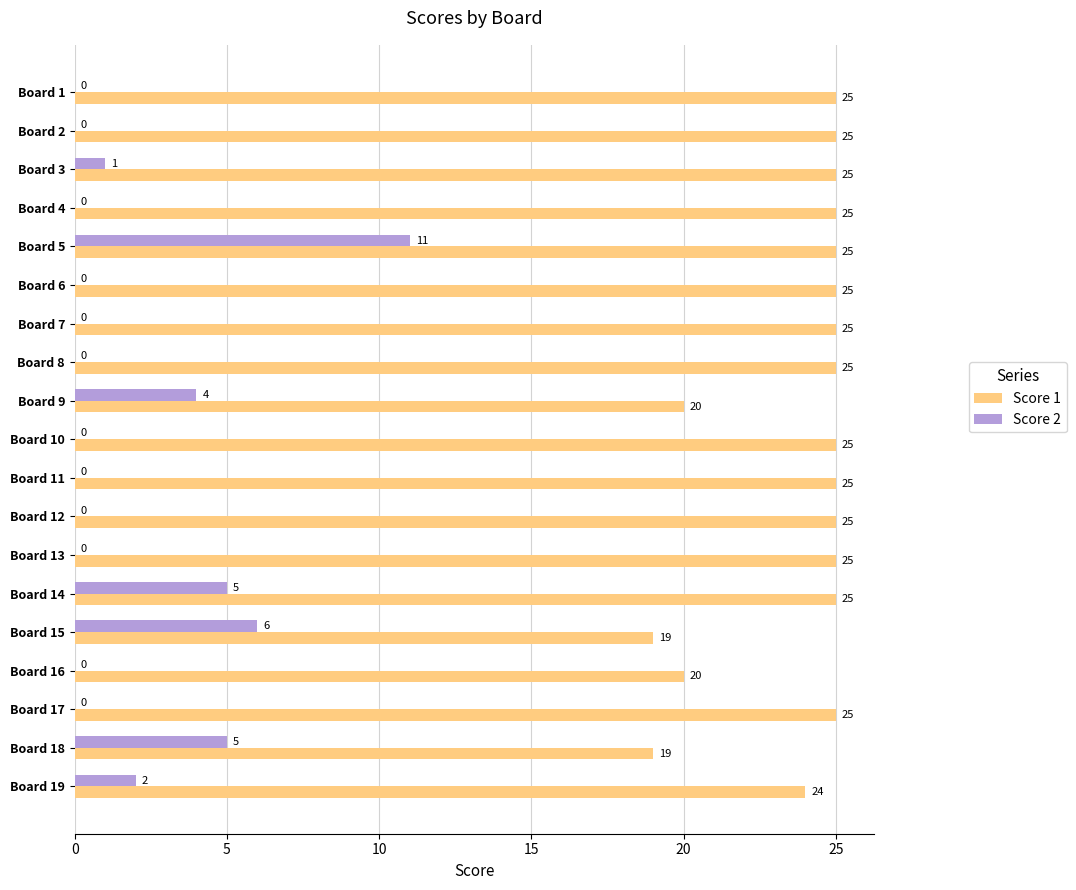

The Score 2 series shows 5 at Board 12. True or false?

False